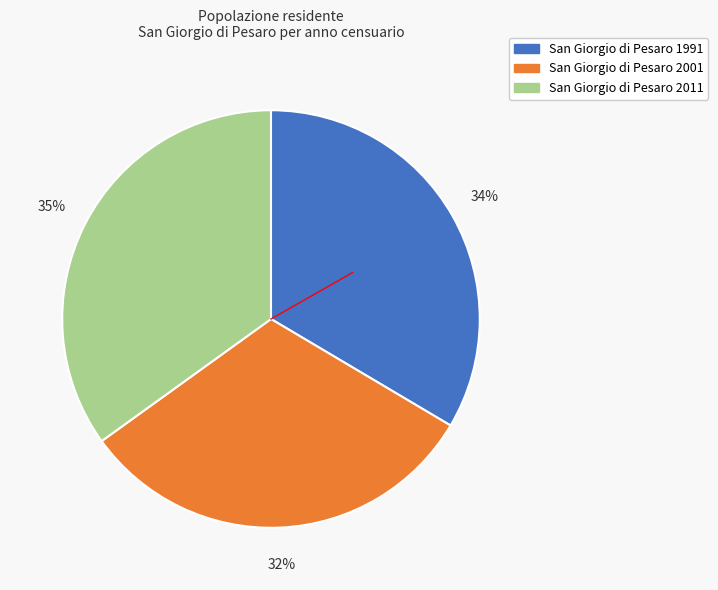

To the nearest percent, what is the average slice percentage?

33%